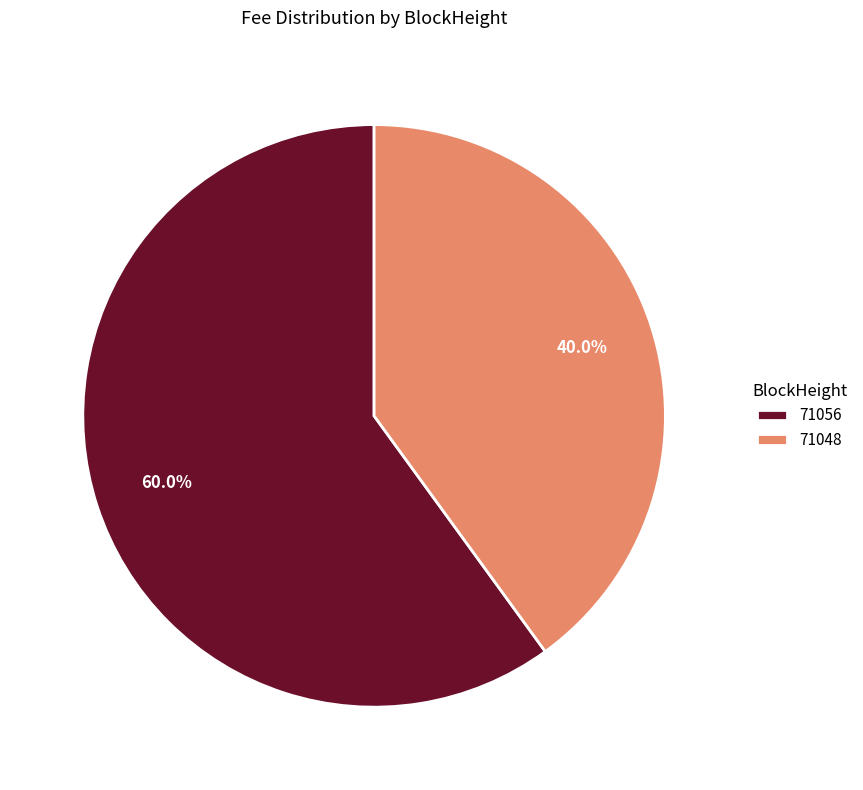

To the nearest percent, what is the average slice percentage?

50%